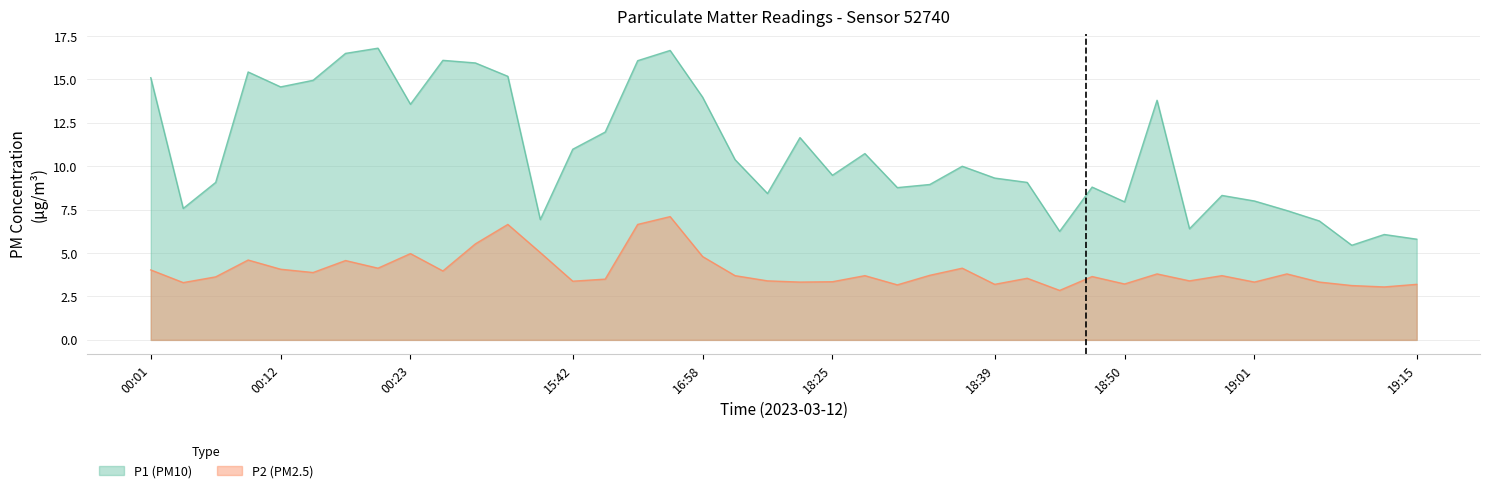

At which label does P2 (PM2.5) first exceed 3?

00:01